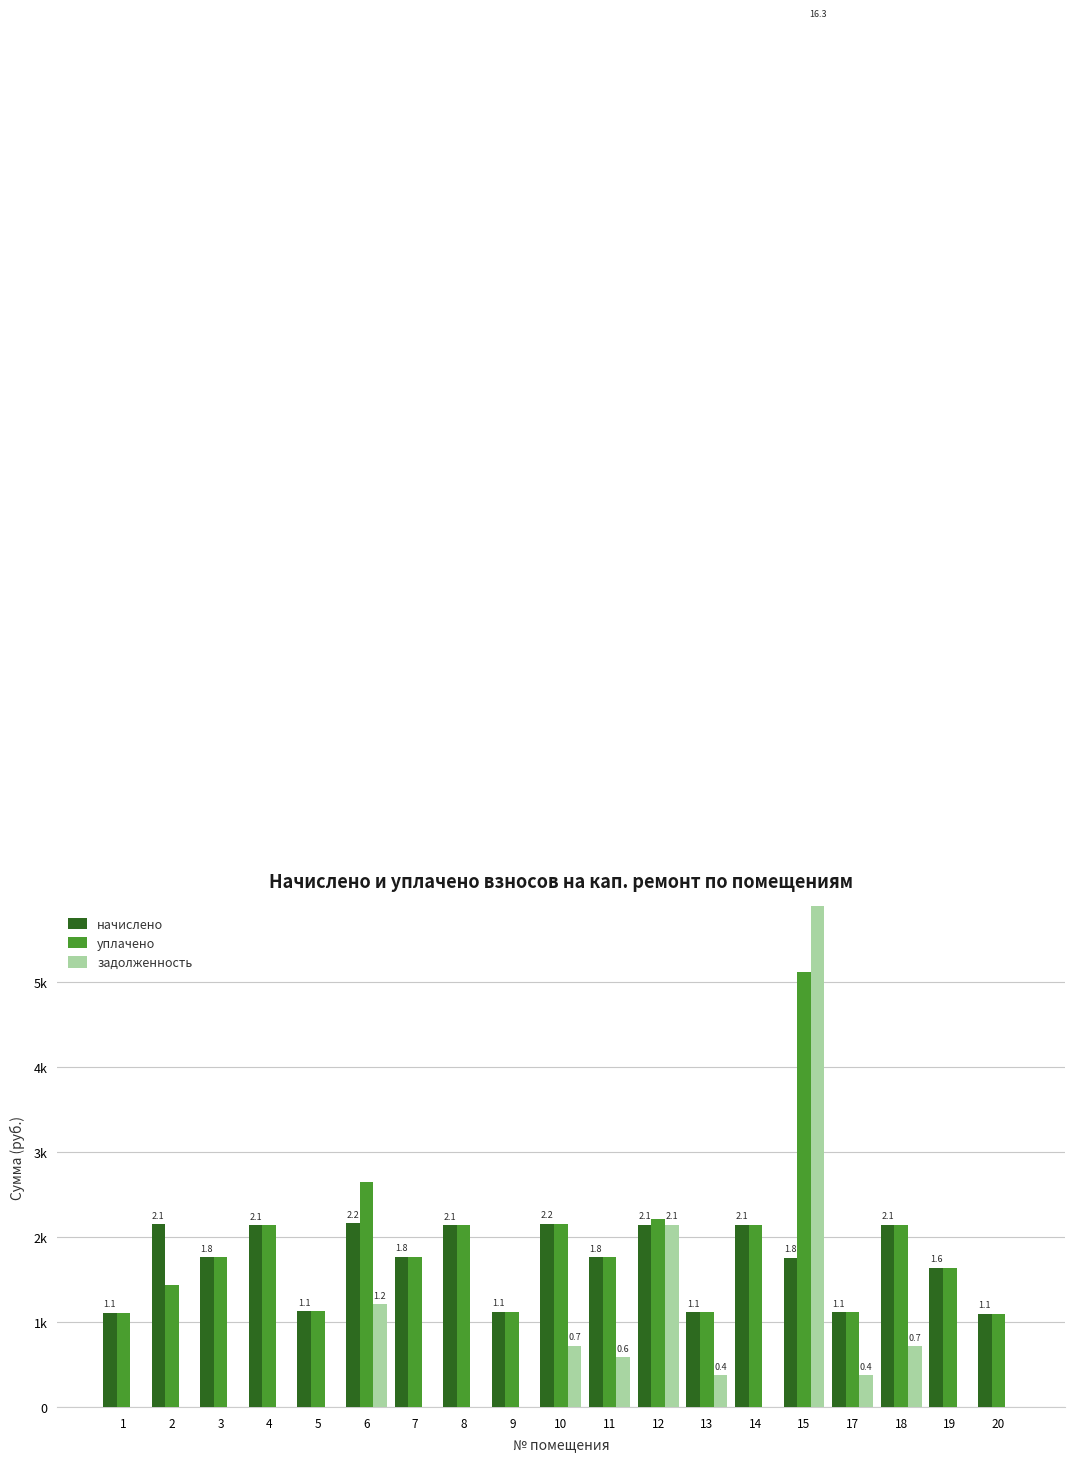

What are all the series names shown in the legend?

начислено, уплачено, задолженность